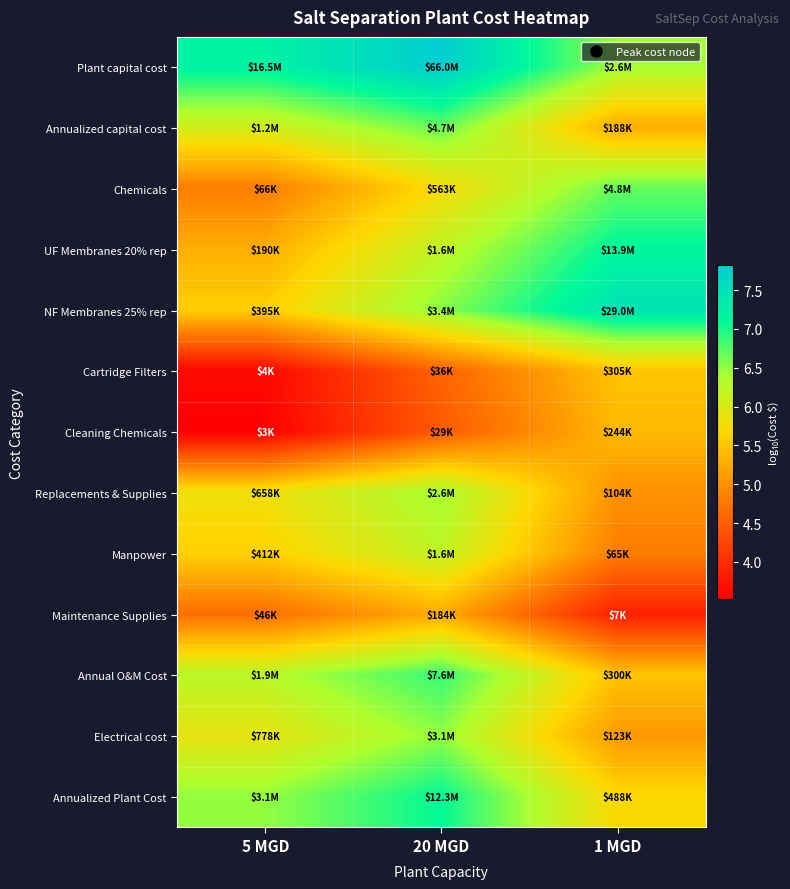

Rank the series at 20 MGD from lowest to highest value.

Cleaning Chemicals, Cartridge Filters, Maintenance Supplies, Chemicals, UF Membranes 20% rep, Manpower, Replacements & Supplies, Electrical cost, NF Membranes 25% rep, Annualized capital cost, Annual O&M Cost, Annualized Plant Cost, Plant capital cost